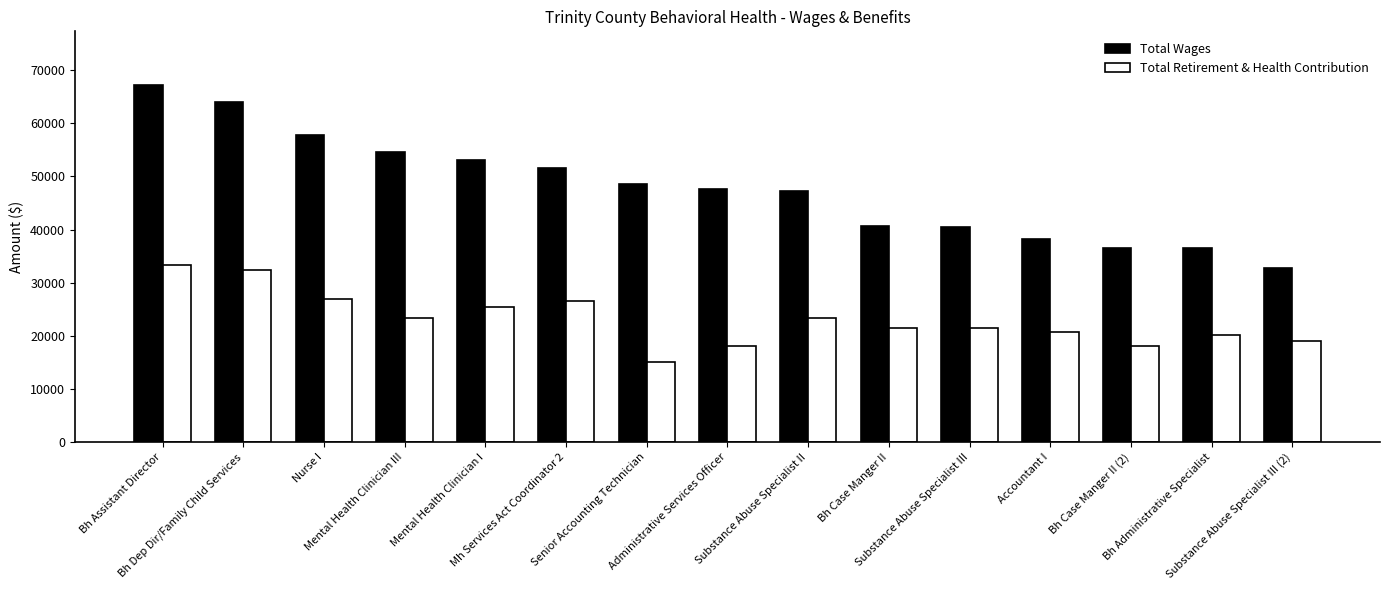

At which label does Total Wages reach its peak?

Bh Assistant Director